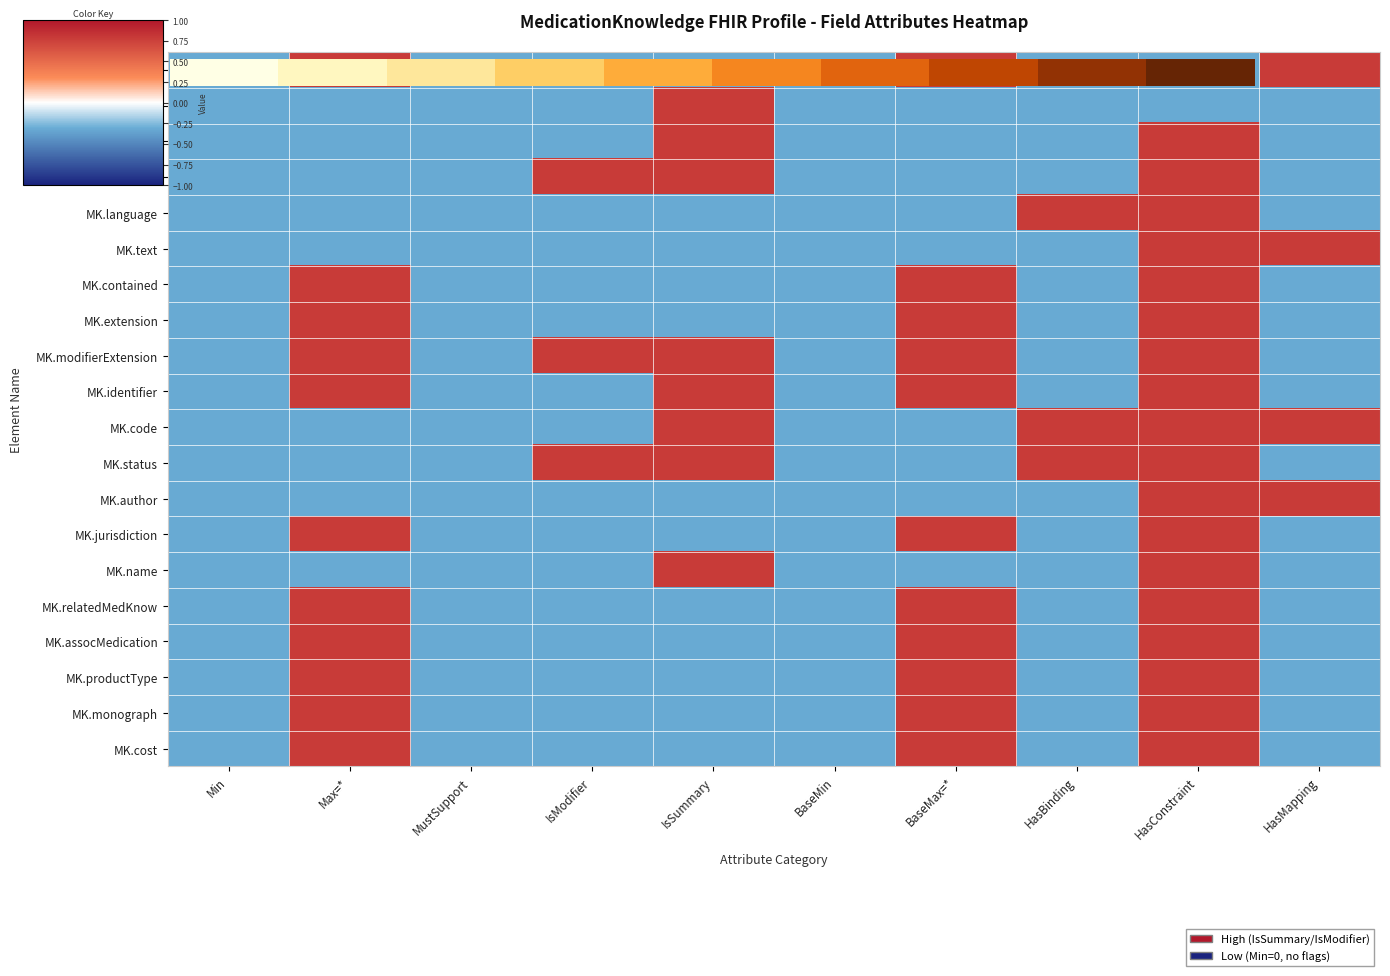

How many series are shown in this chart?

20